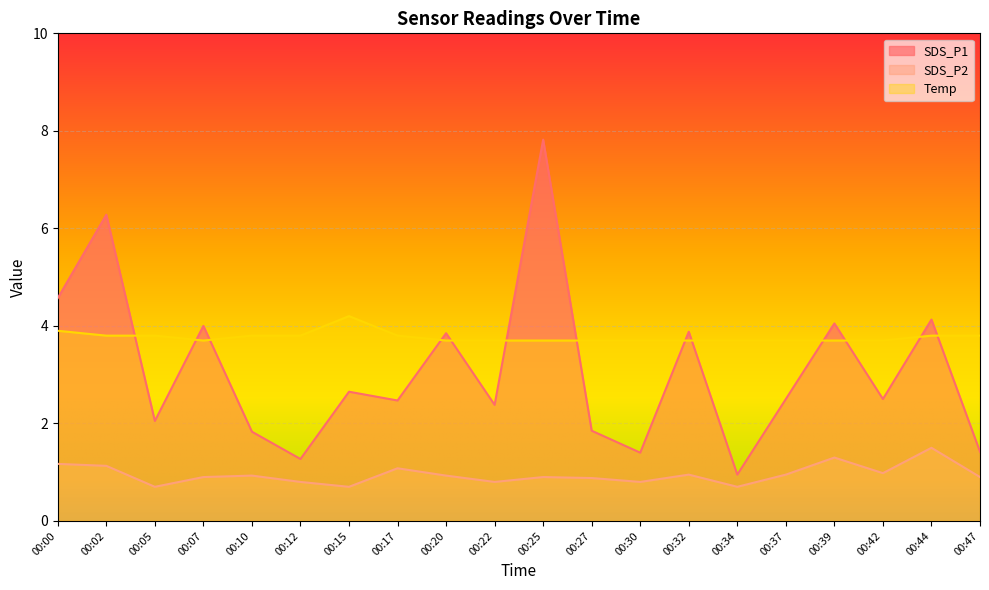

Which category has the lowest value across all series?

00:05